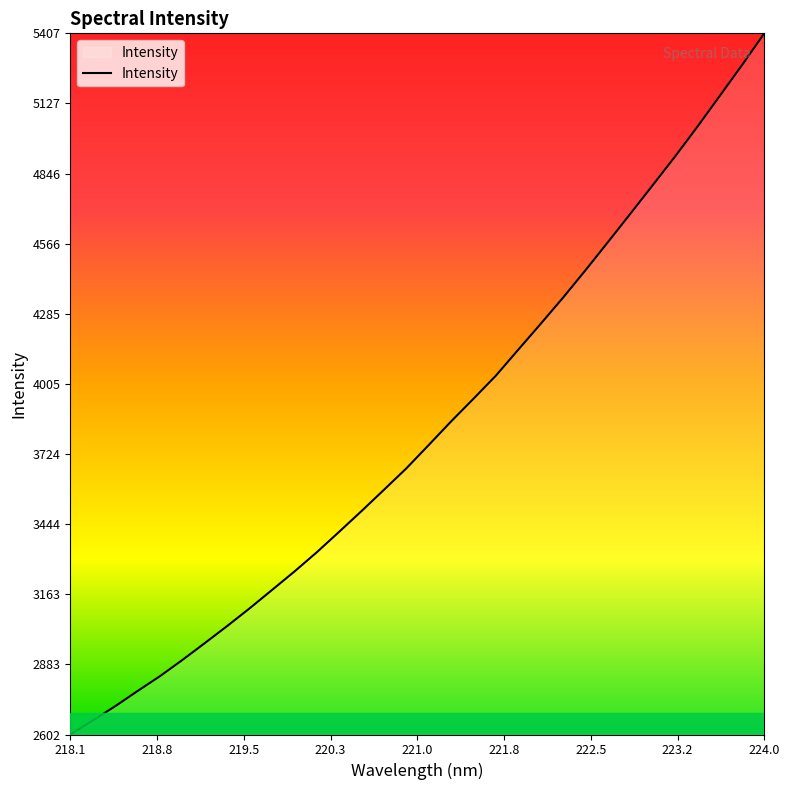

What is the maximum value shown in the chart?

5407.5